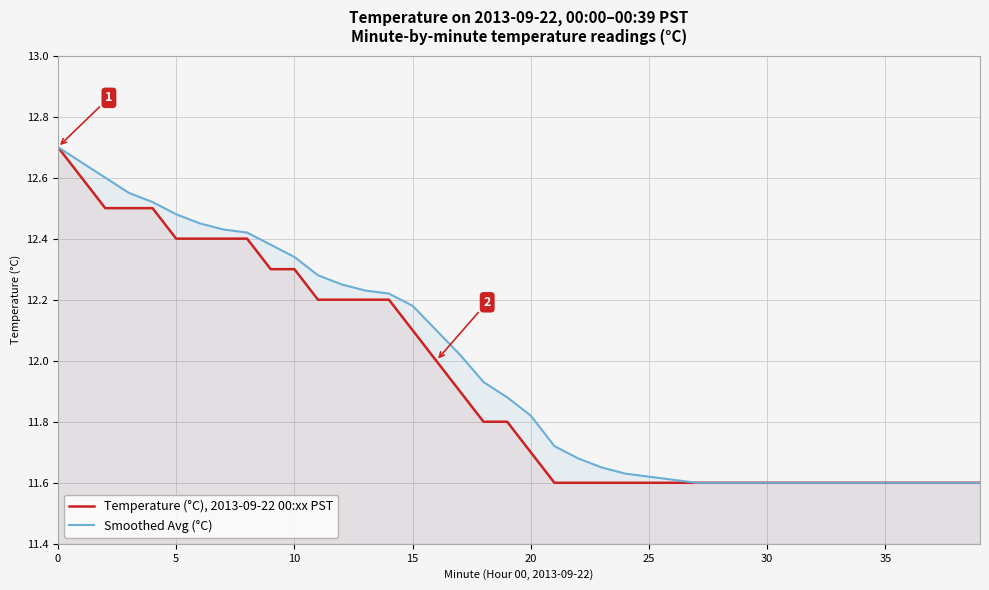

Reading right to left, extract all data points from this chart.

Temperature (°C), 2013-09-22 00:xx PST: 11.6	11.6	11.6	11.6	11.6	11.6	11.6	11.6	11.6	11.6	11.6	11.6	11.6	11.6	11.6	11.6	11.6	11.6	11.6	11.7	11.8	11.8	11.9	12.0	12.1	12.2	12.2	12.2	12.2	12.3	12.3	12.4	12.4	12.4	12.4	12.5	12.5	12.5	12.6	12.7
Smoothed Avg (°C): 11.6	11.6	11.6	11.6	11.6	11.6	11.6	11.6	11.6	11.6	11.6	11.6	11.6	11.6	11.6	11.6	11.7	11.7	11.7	11.8	11.9	11.9	12.0	12.1	12.2	12.2	12.2	12.2	12.3	12.3	12.4	12.4	12.4	12.4	12.5	12.5	12.6	12.6	12.7	12.7